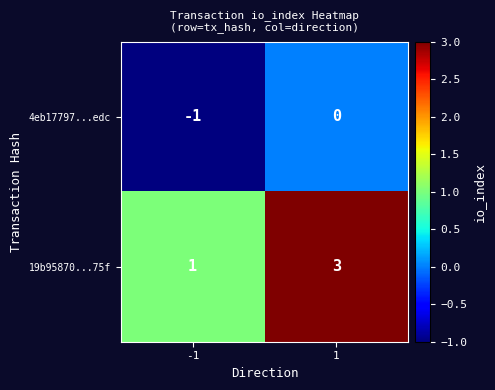

Is the value of 4eb17797...edc at -1 greater than the value of 19b95870...75f at -1?

No